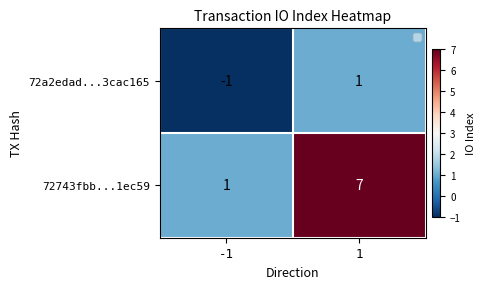

What is the approximate value of 72743fbb...1ec59 at 1?

7